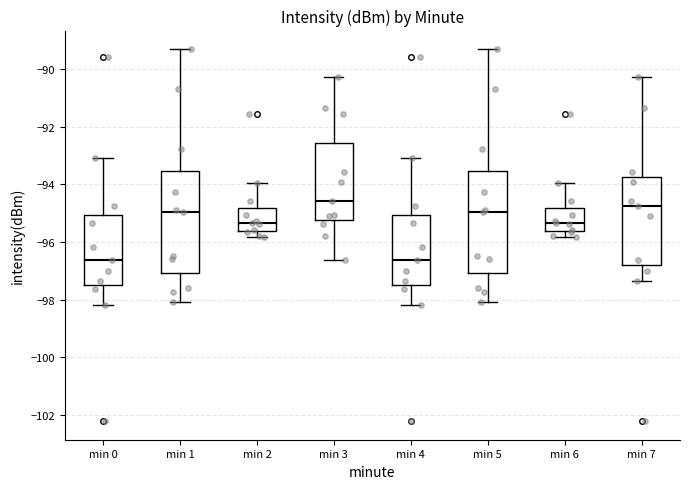

Where does the median line of the box for min 1 sit on the y-axis? The values are not printed on the chart, so give them approximately, as read against the axis.

-95.0